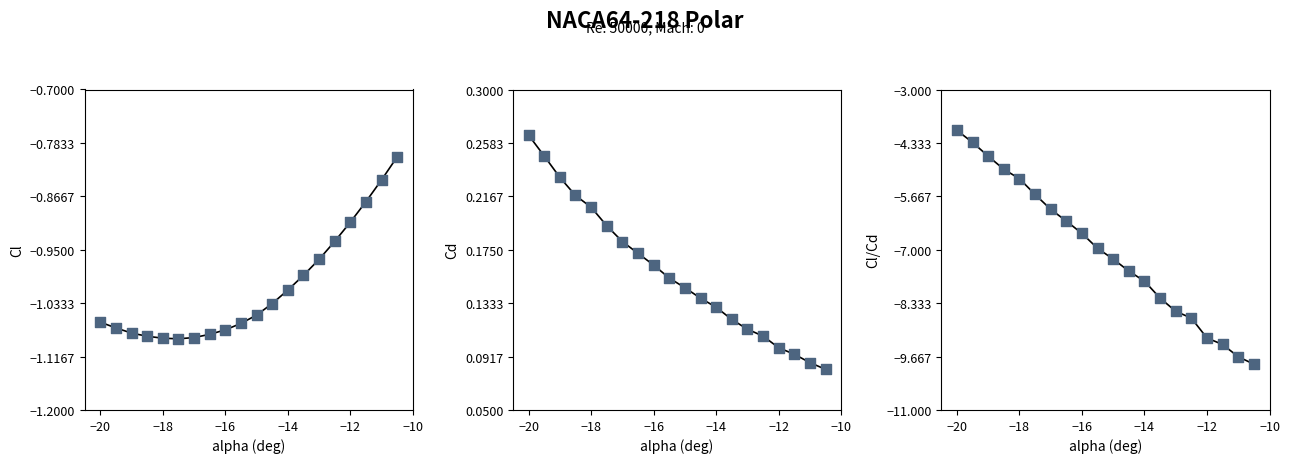

Which series has the widest spread of Y values?

Cl/Cd